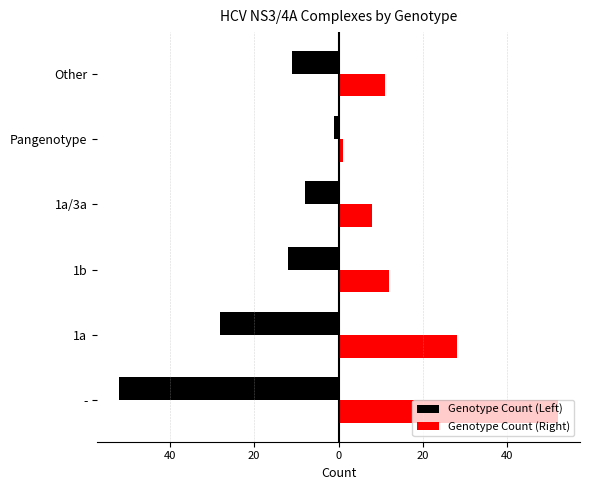

What is the lowest value of the Genotype Count (Right) series?

1